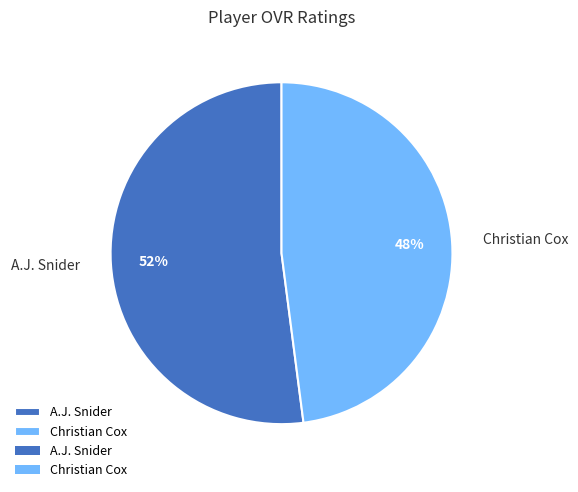

Approximately how many times larger is the value at Christian Cox compared to A.J. Snider?

0.9